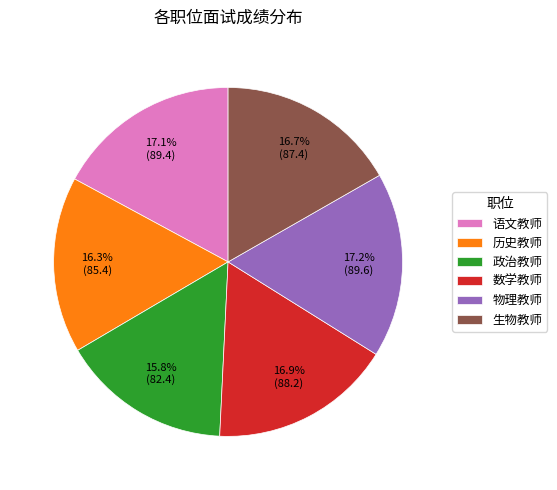

Does any single category account for the majority?

No